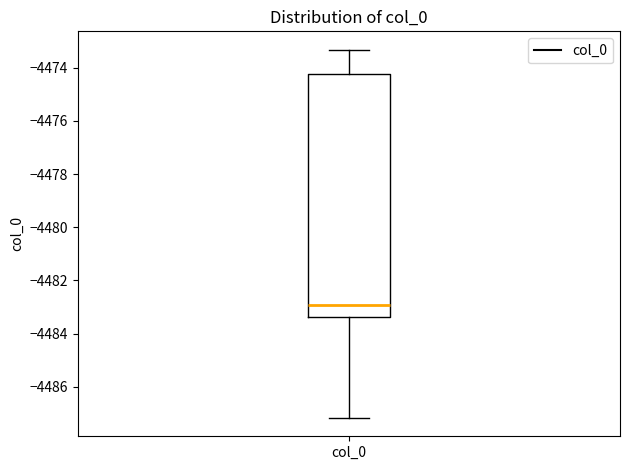

Read this box plot against the y-axis: the position of the median line, the range covered by the box, and the ends of both whiskers. The values are not printed on the chart, so give them approximately, as read against the axis.

median -4483.0, box -4483.4 to -4474.2, whiskers -4487.2 to -4473.4